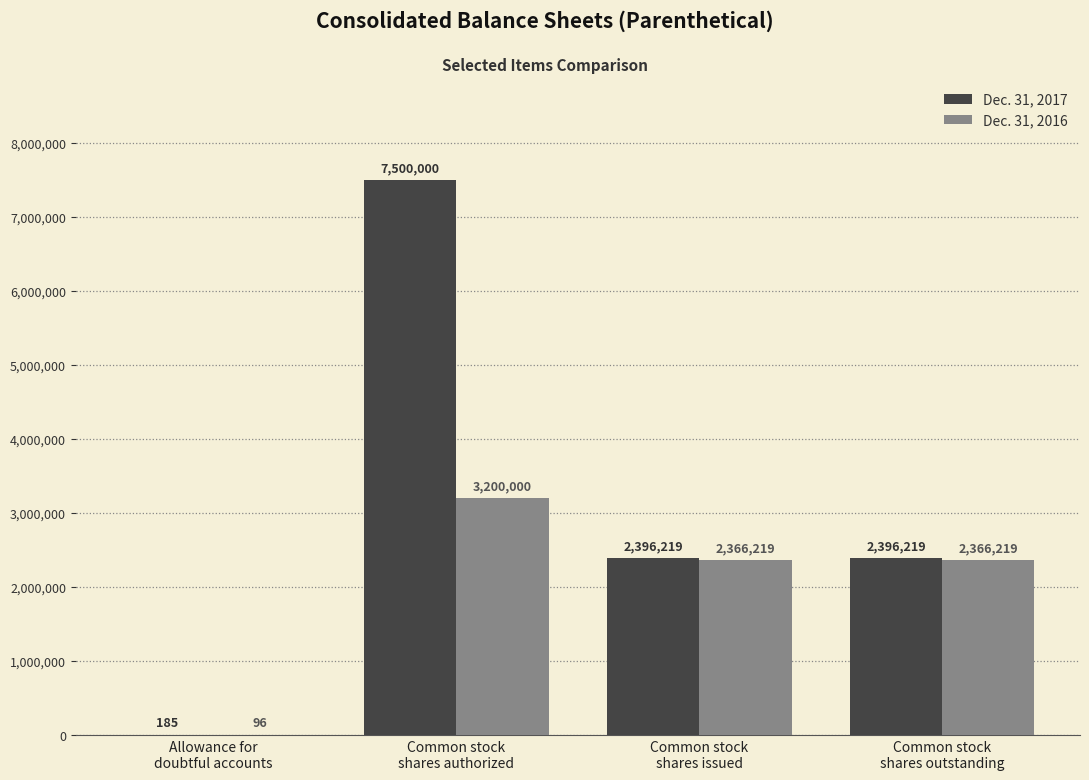

How many distinct data groups are displayed?

2